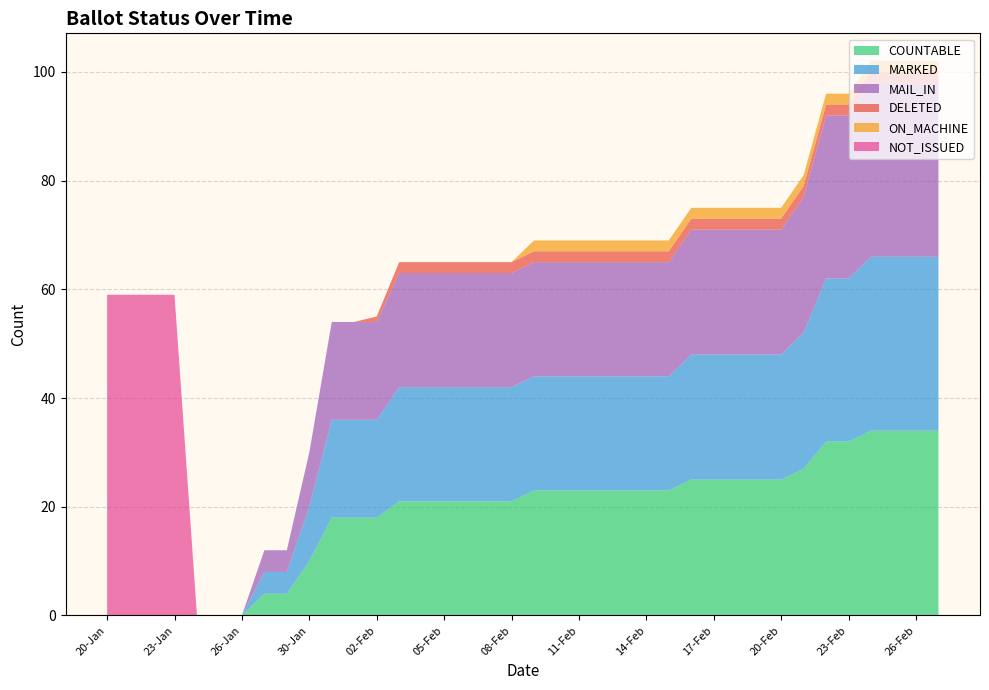

Reading left to right, transcribe all the data shown in this chart.

COUNTABLE: 0	0	0	0	0	0	0	4	4	10	18	18	18	21	21	21	21	21	21	23	23	23	23	23	23	23	25	25	25	25	25	27	32	32	34	34	34	34
MARKED: 0	0	0	0	0	0	0	4	4	10	18	18	18	21	21	21	21	21	21	21	21	21	21	21	21	21	23	23	23	23	23	25	30	30	32	32	32	32
MAIL_IN: 0	0	0	0	0	0	0	4	4	10	18	18	18	21	21	21	21	21	21	21	21	21	21	21	21	21	23	23	23	23	23	25	30	30	32	32	32	32
DELETED: 0	0	0	0	0	0	0	0	0	0	0	0	1	2	2	2	2	2	2	2	2	2	2	2	2	2	2	2	2	2	2	2	2	2	2	2	2	2
ON_MACHINE: 0	0	0	0	0	0	0	0	0	0	0	0	0	0	0	0	0	0	0	2	2	2	2	2	2	2	2	2	2	2	2	2	2	2	2	2	2	2
NOT_ISSUED: 59	59	59	59	0	0	0	0	0	0	0	0	0	0	0	0	0	0	0	0	0	0	0	0	0	0	0	0	0	0	0	0	0	0	0	0	0	0